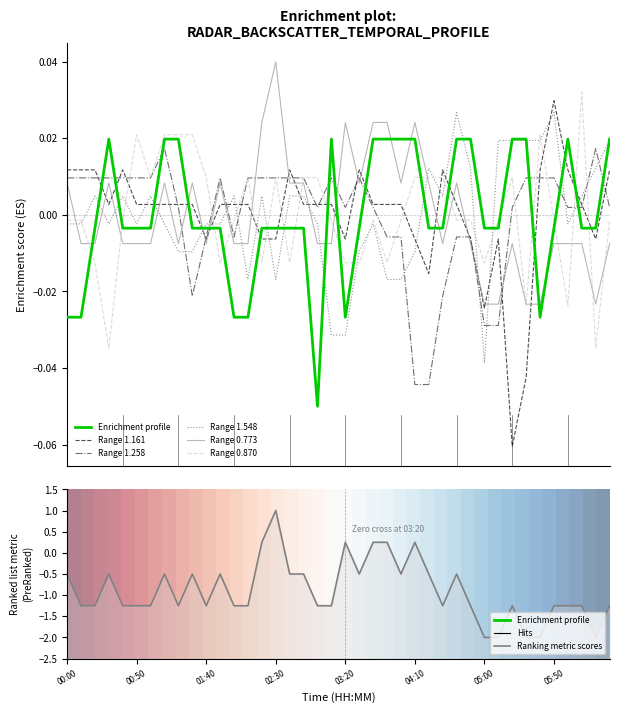

What is the label of the 18th point from the right?

03:40